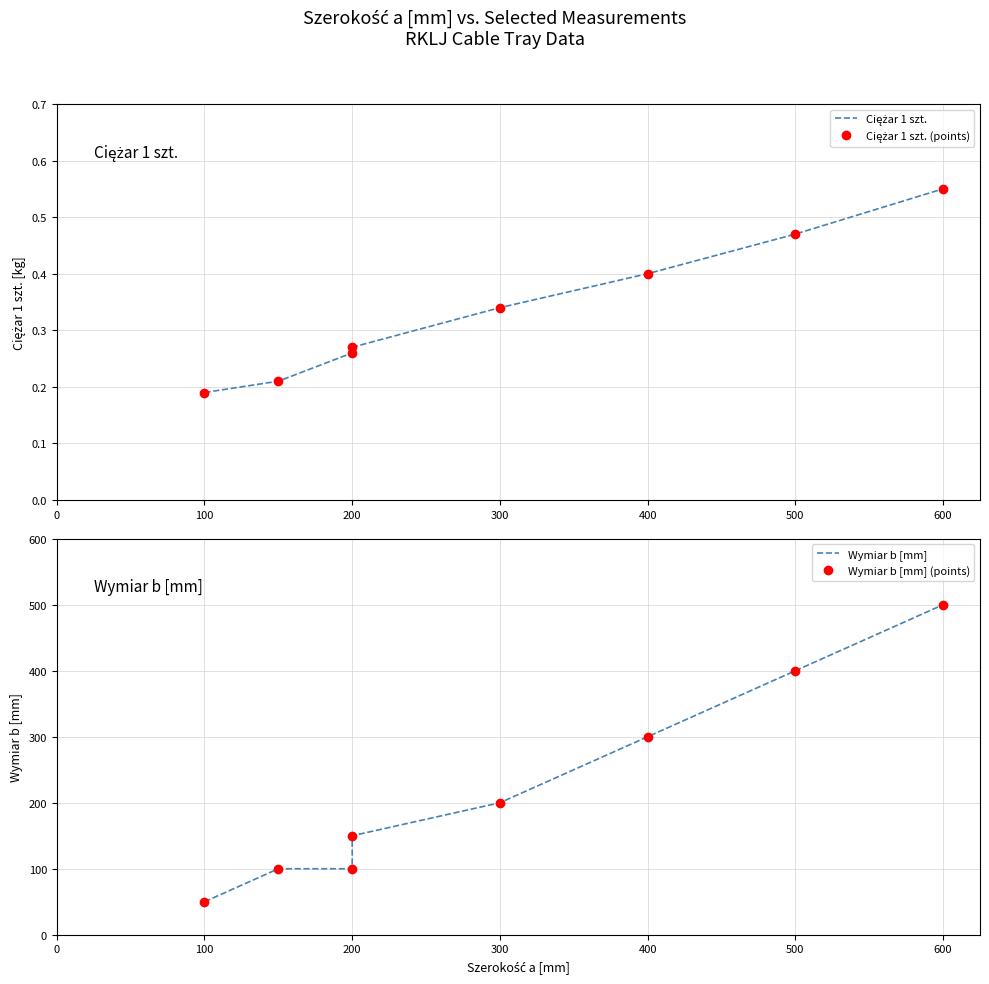

What is the value of the Wymiar b [mm] point at the 2nd from the left?

100.0